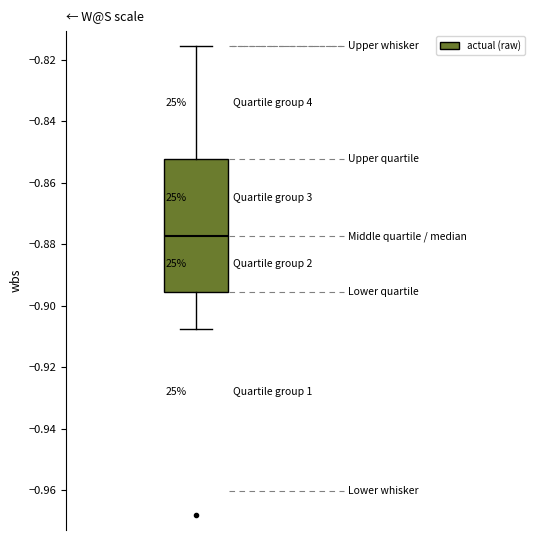

Where does the lower whisker of the box end on the y-axis? The values are not printed on the chart, so give them approximately, as read against the axis.

-0.908